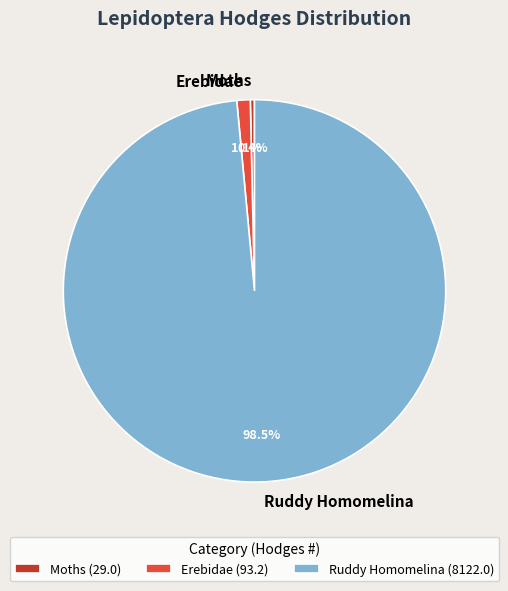

What portion of the pie excludes Erebidae?

98.9%